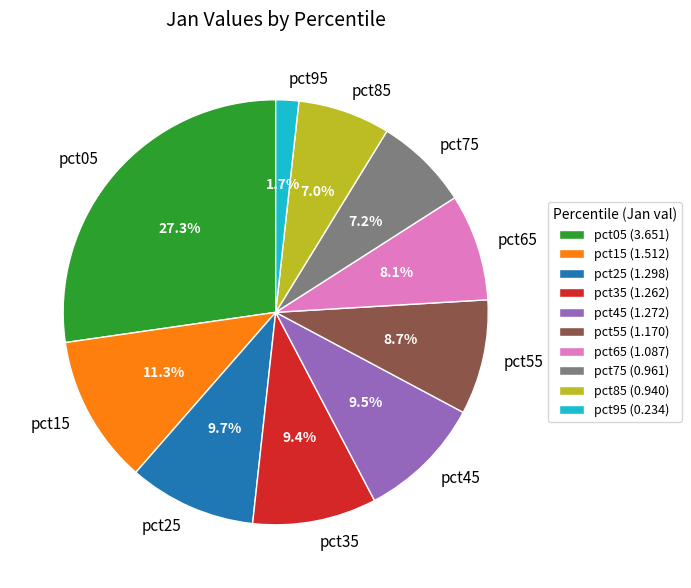

Does pct25 account for over 50% of the chart?

No